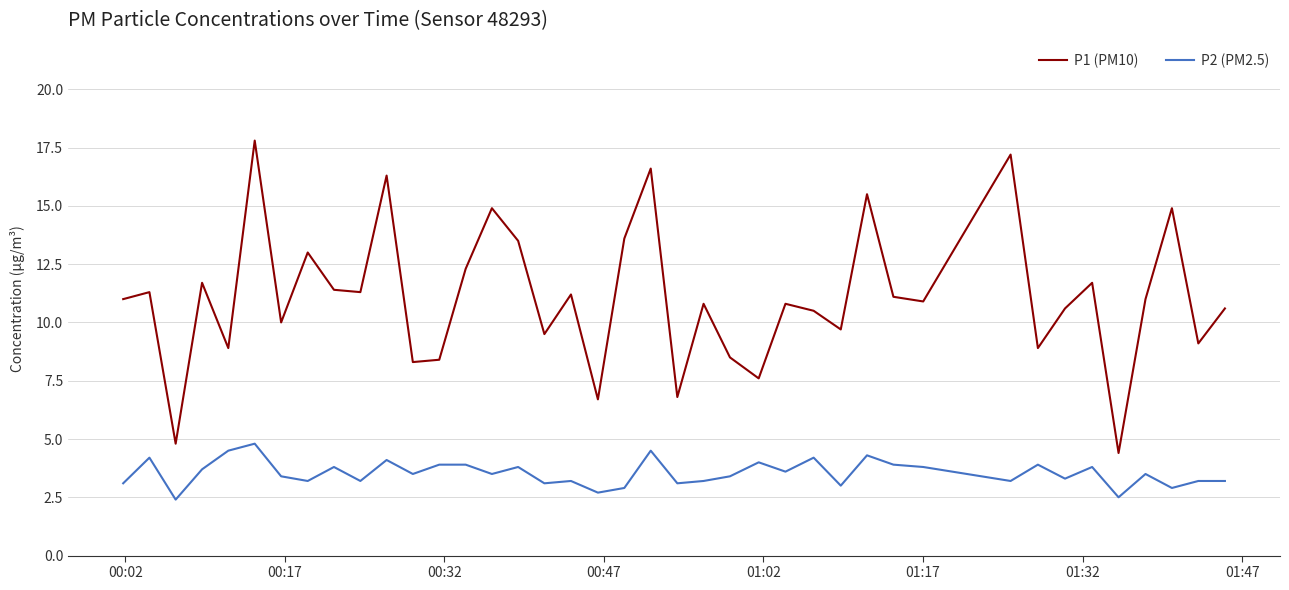

True or false: P2 (PM2.5) and P1 (PM10) intersect in this chart.

False